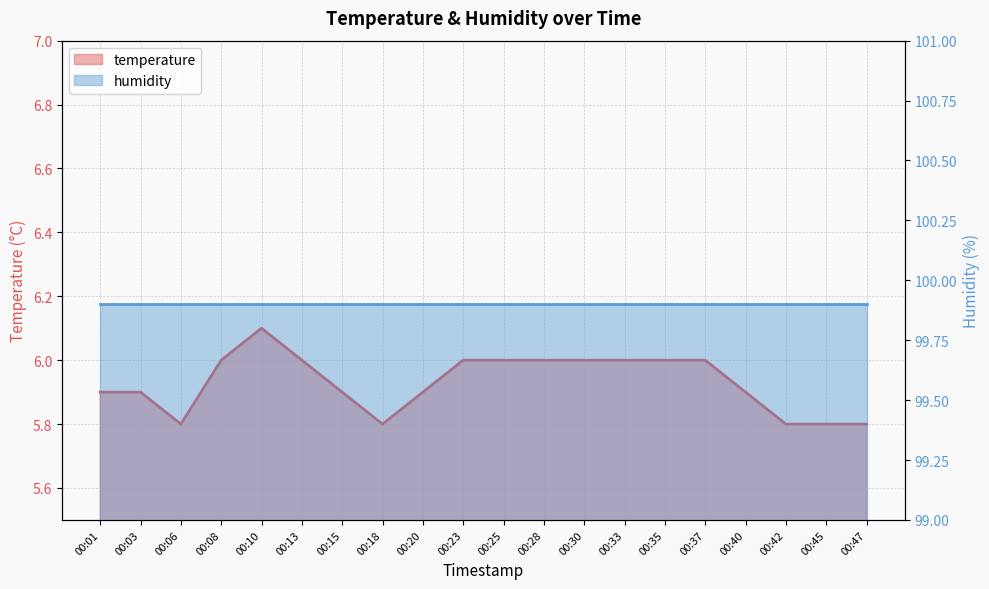

True or false: there are more than 0 points higher than both neighbors.

True